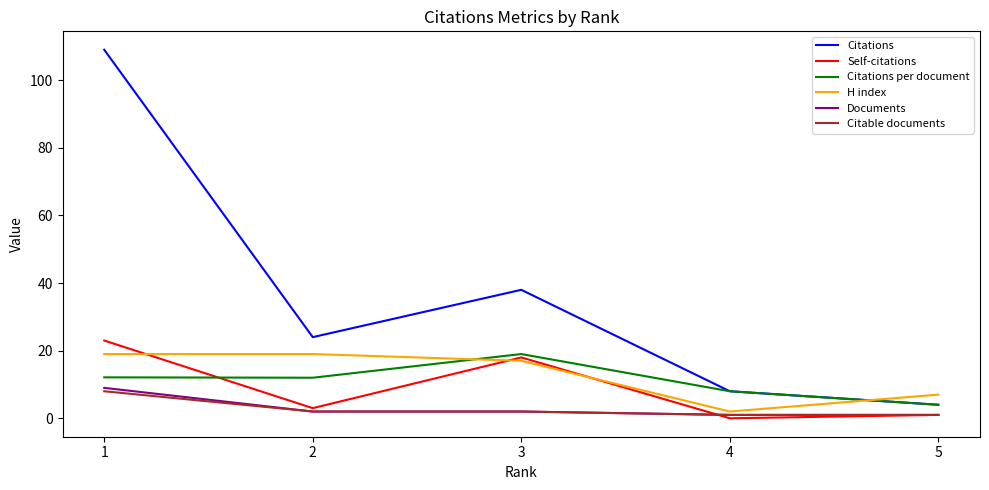

True or false: Documents has more than 1 interior local peaks.

False